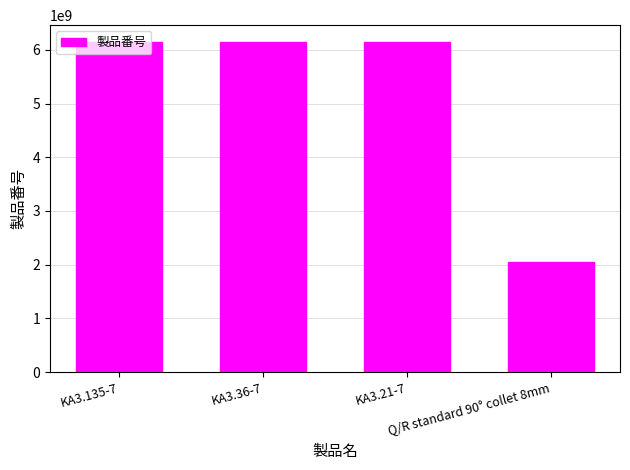

What is the average value?

5126404806